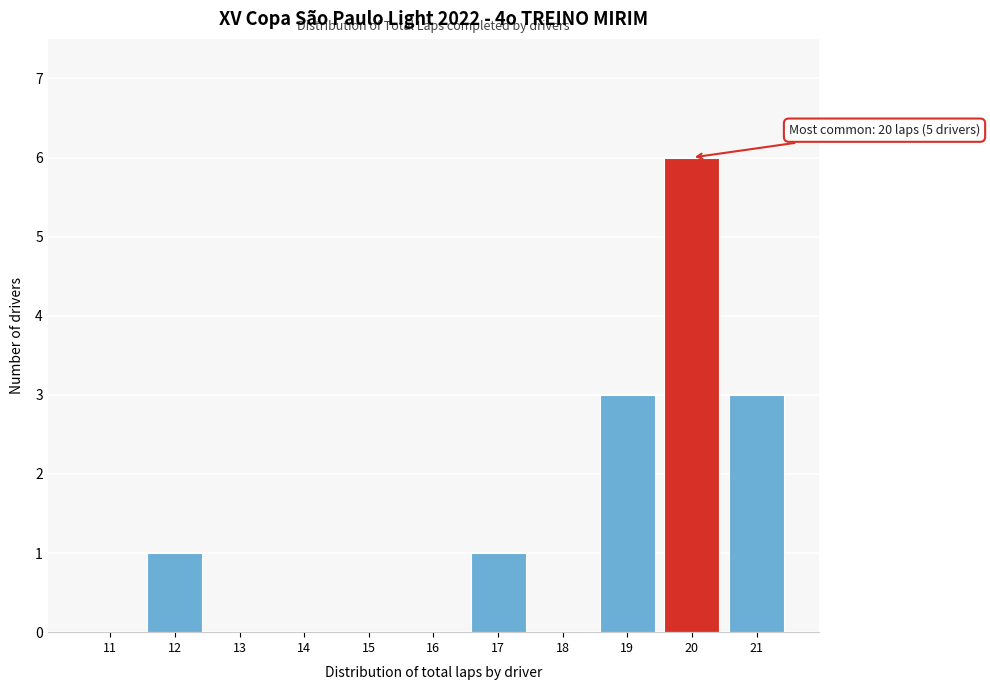

Reading left to right, list all the values displayed in this chart.

11=0	12=1	13=0	14=0	15=0	16=0	17=1	18=0	19=3	20=6	21=3